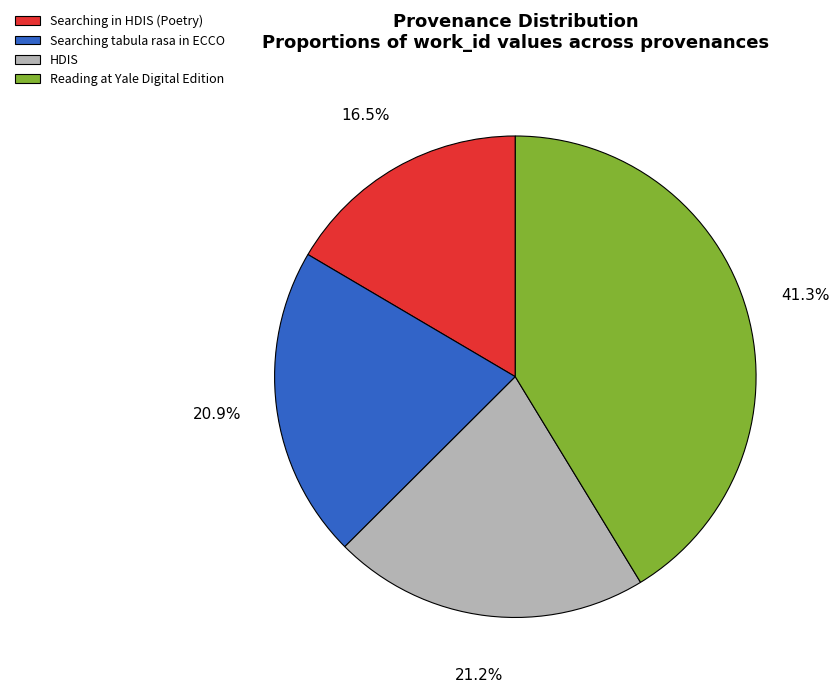

Is there a majority slice in this chart?

No